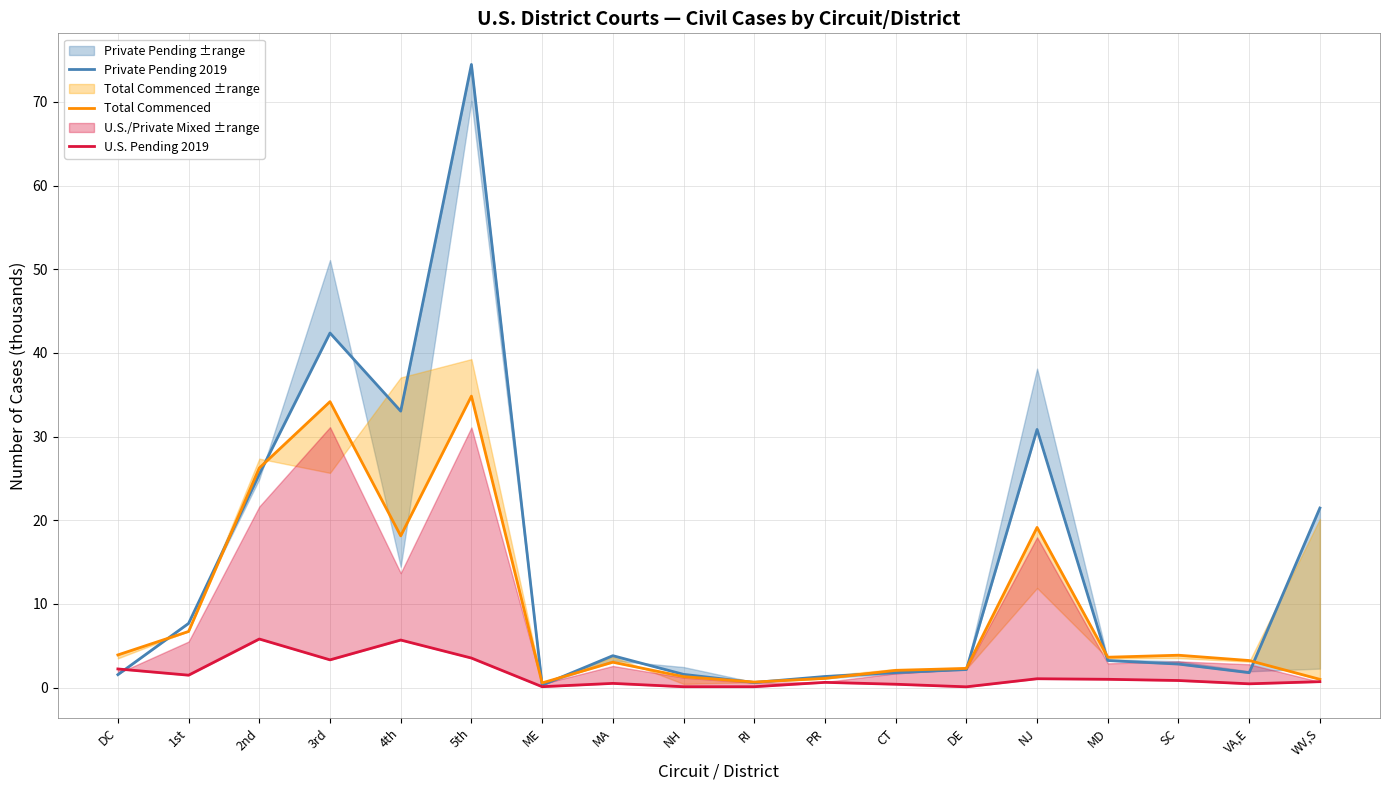

At which label does Total Commenced first exceed 3?

DC